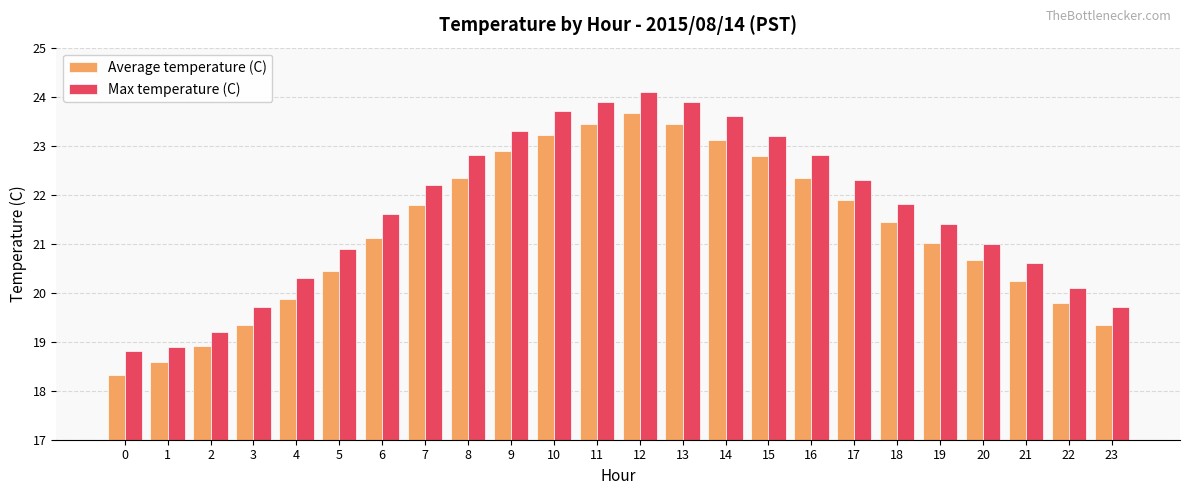

Which series changed the most between 14 and 21?

Max temperature (C)